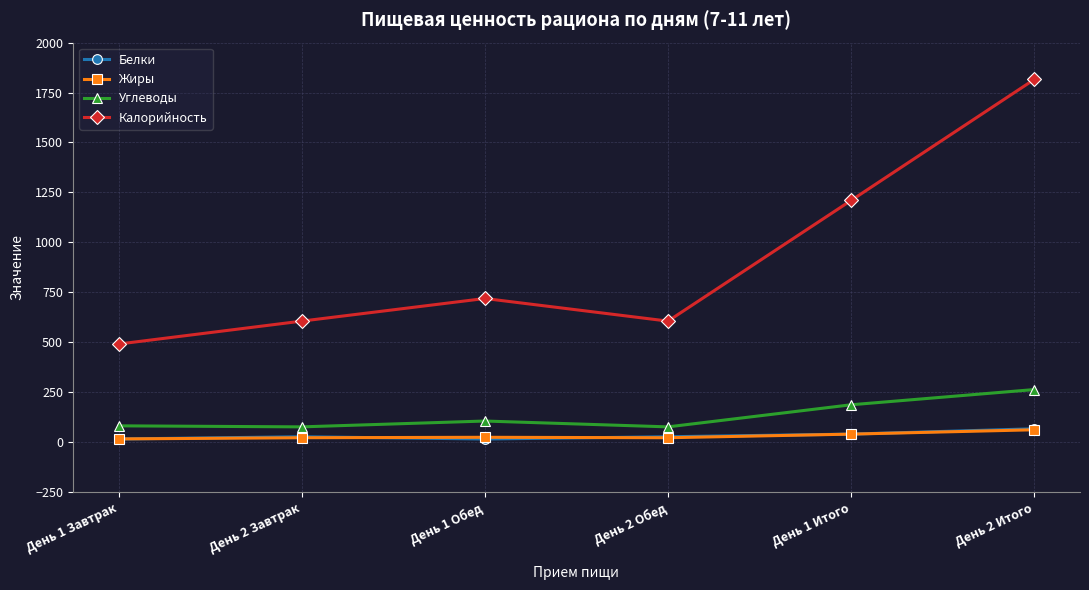

True or false: Углеводы and Белки cross at least once.

False